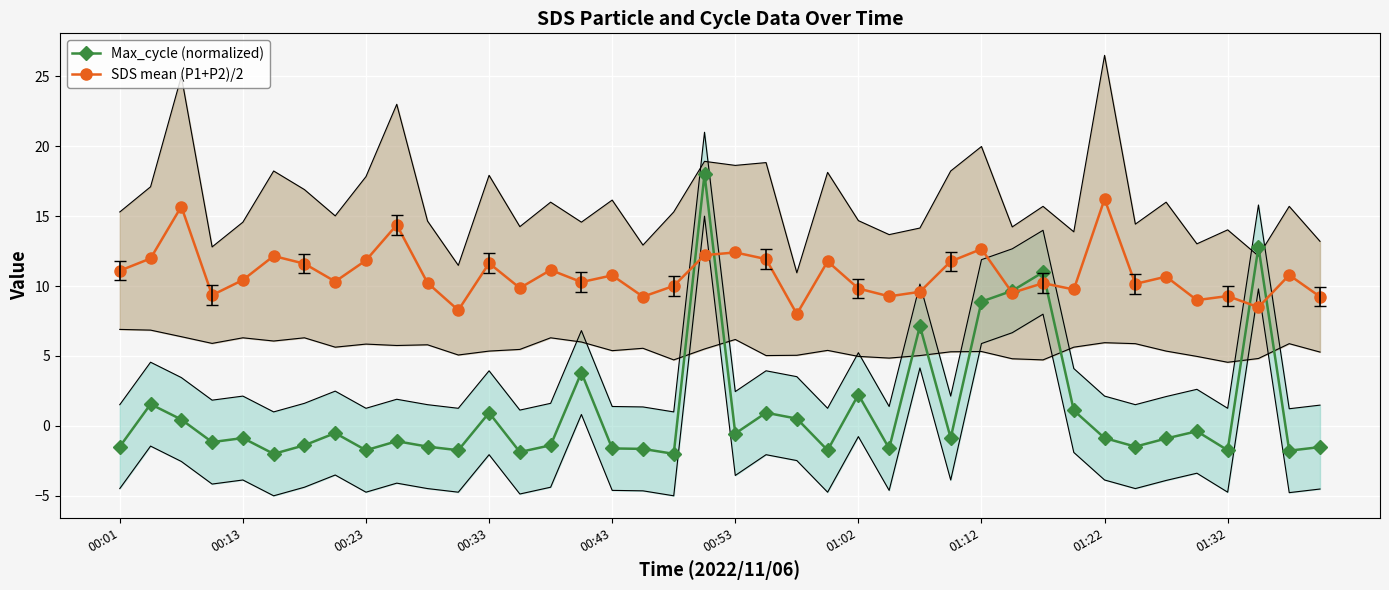

What is the minimum value for SDS mean (P1+P2)/2?

8.0